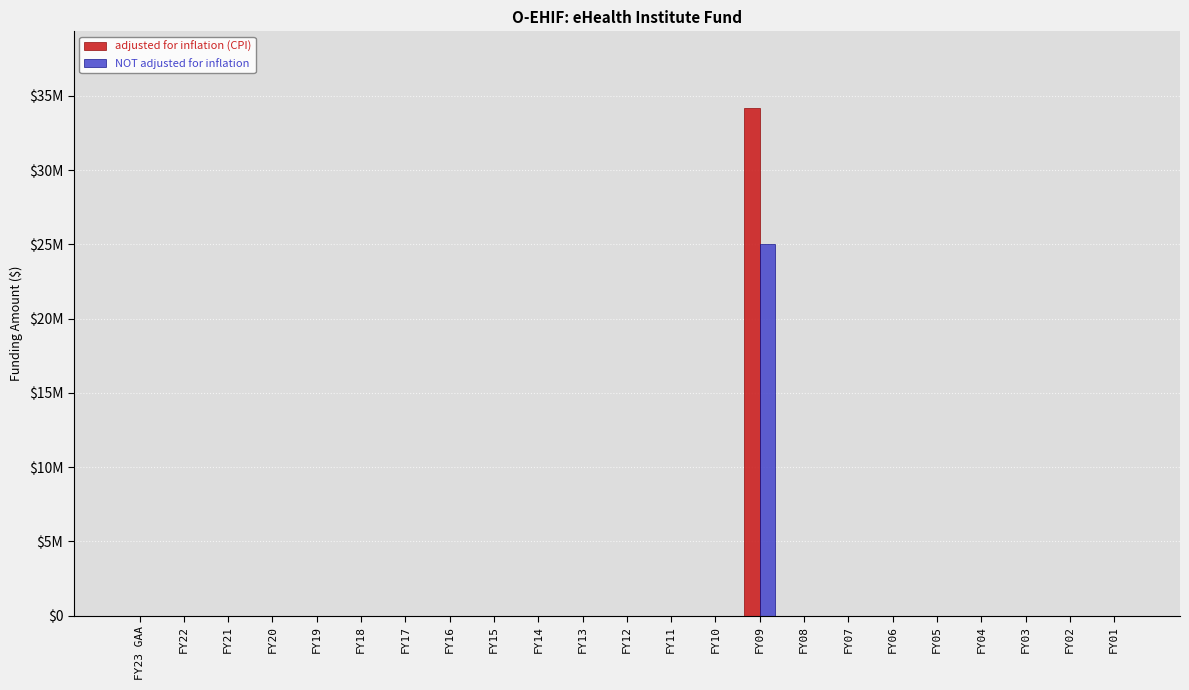

At which label does adjusted for inflation (CPI) reach its minimum?

FY23 GAA